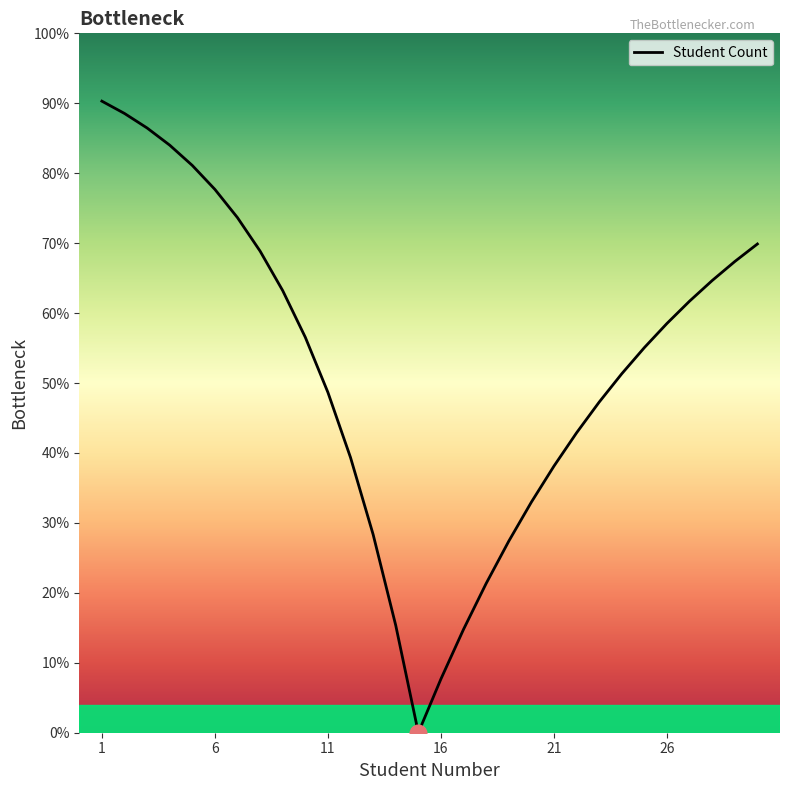

What is the maximum value shown in the chart?

90.3